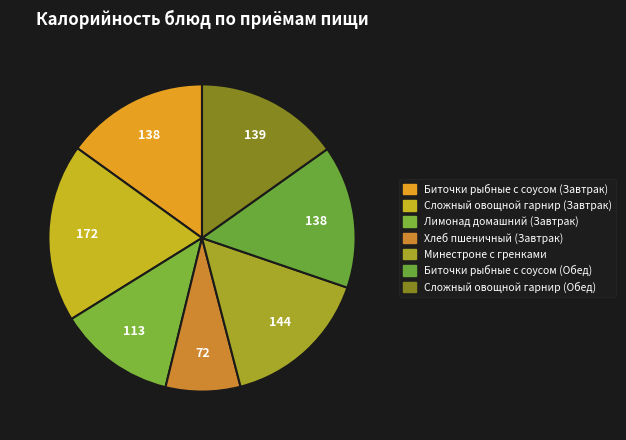

Does Биточки рыбные с соусом (Завтрак) account for over 50% of the chart?

No